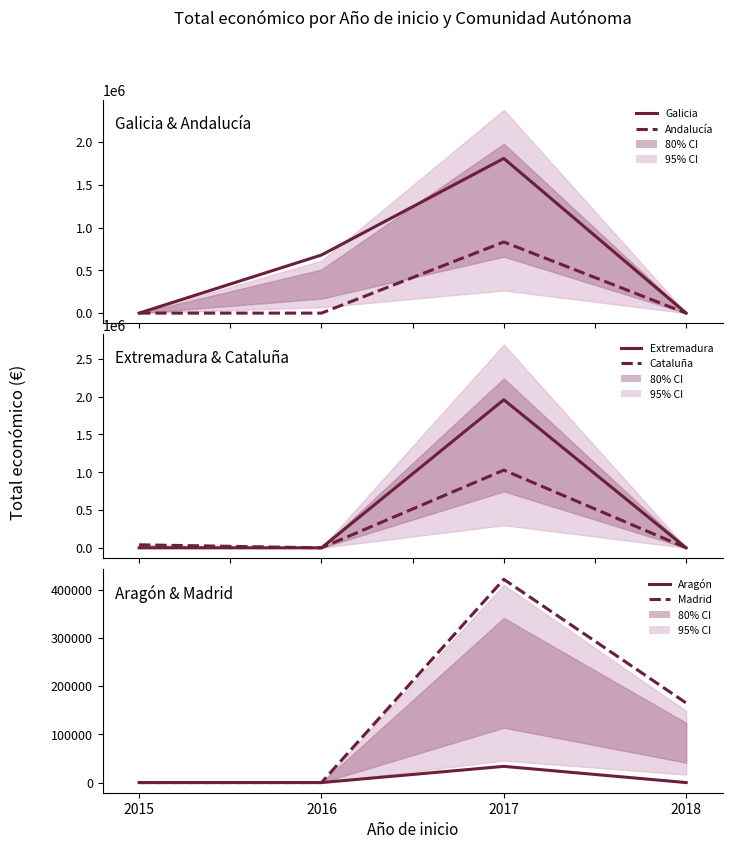

What is the sum of all Cataluña values?

1067817